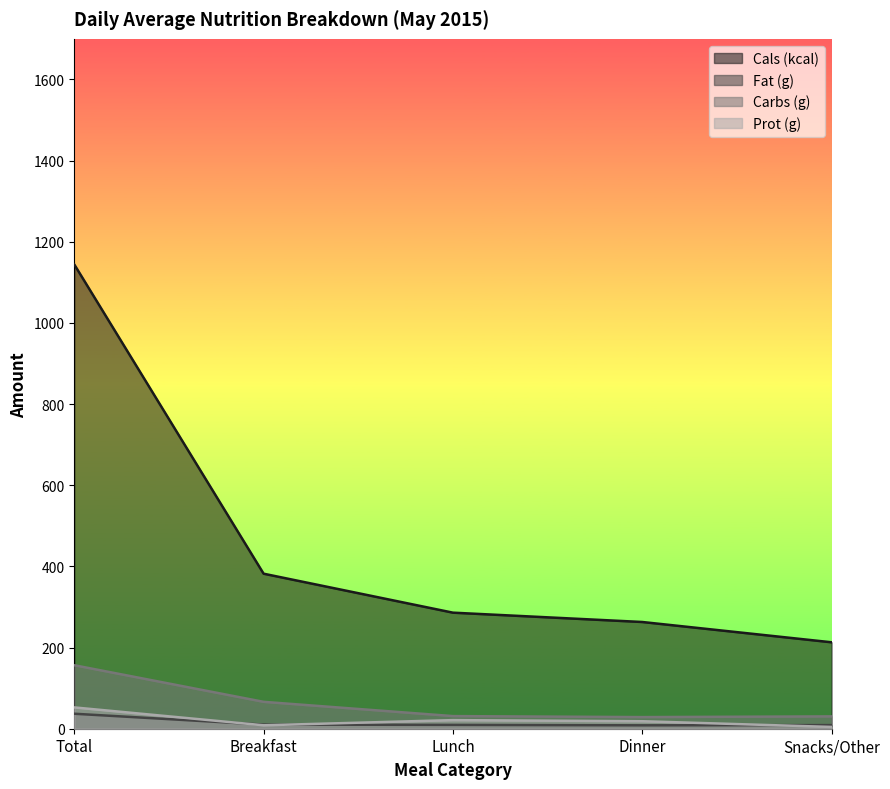

True or false: Carbs (g) and Fat (g) cross at least once.

False